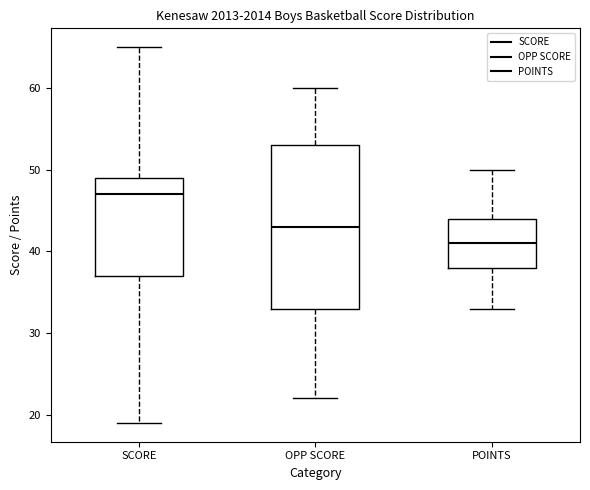

Reading left to right, transcribe this box plot: for each box, give where its median line is, the range the box spans, and where its two whiskers end, as read against the y-axis. The values are not printed on the chart, so give them approximately, as read against the axis.

SCORE: median 47, box 37 to 49, whiskers 19 to 65
OPP SCORE: median 43, box 33 to 53, whiskers 22 to 60
POINTS: median 41, box 38 to 44, whiskers 33 to 50